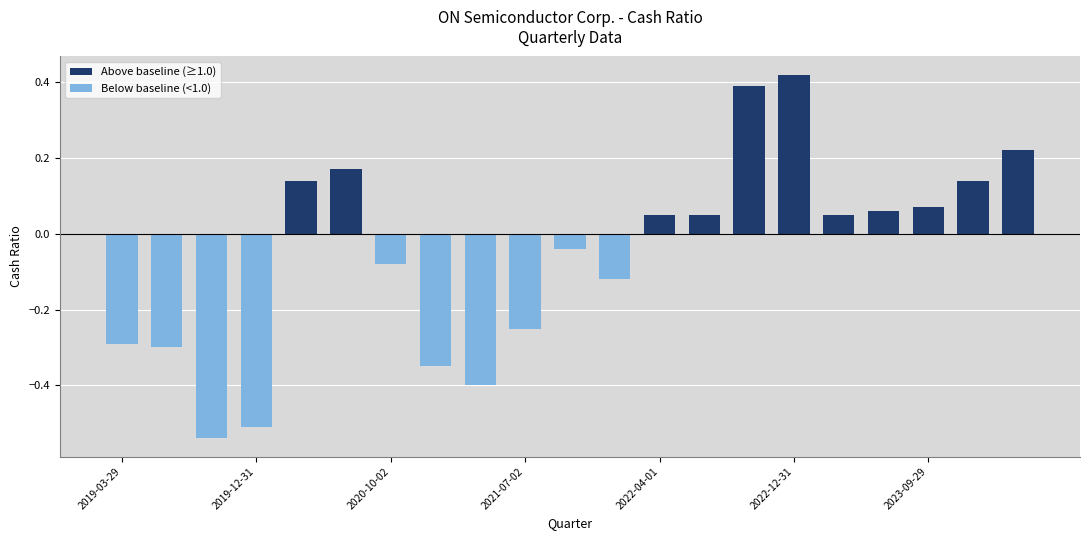

What is the sum of all values?

-1.1